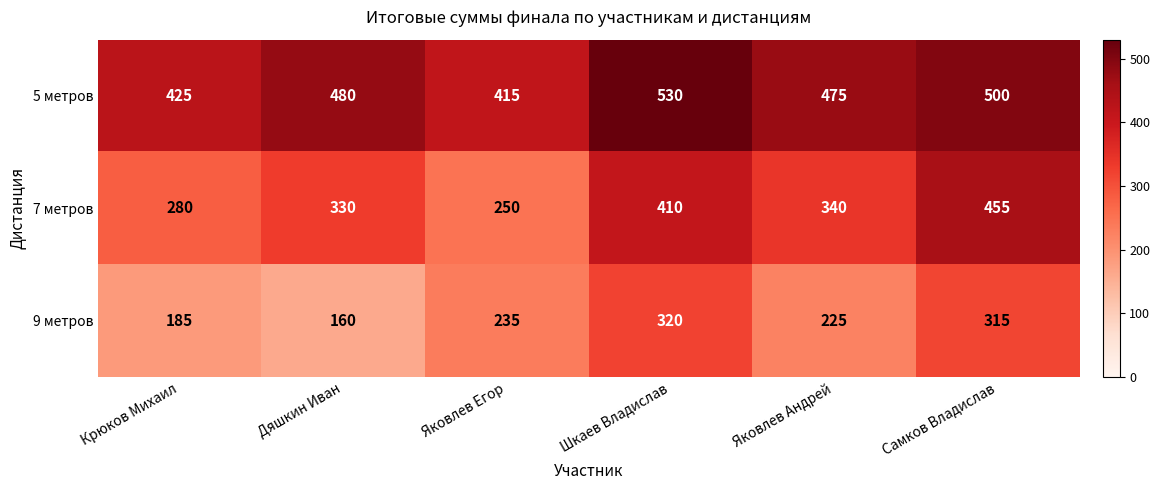

At which category is the sum across all series the highest?

Самков Владислав